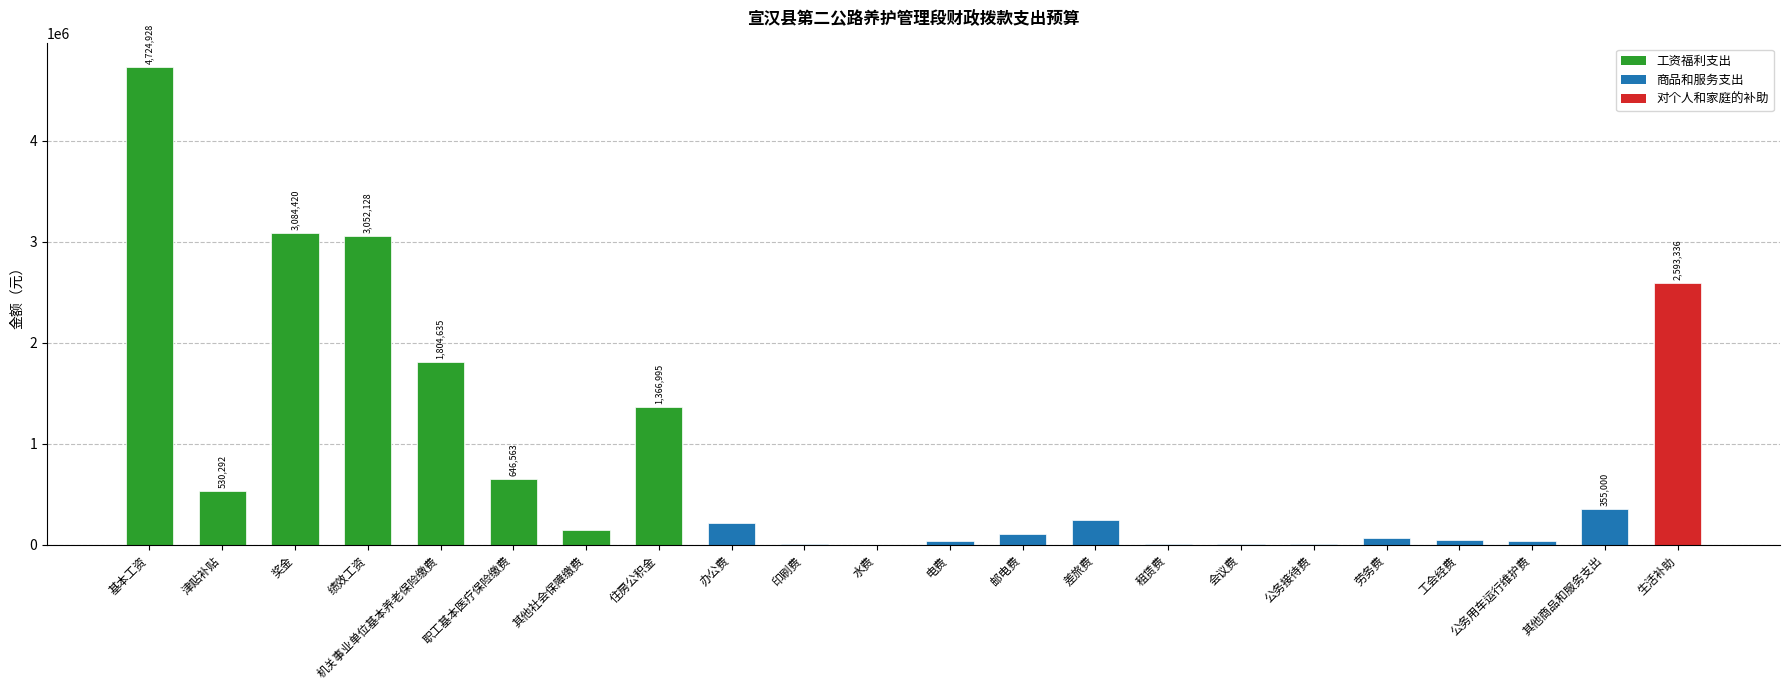

How many categories are shown in the chart?

22